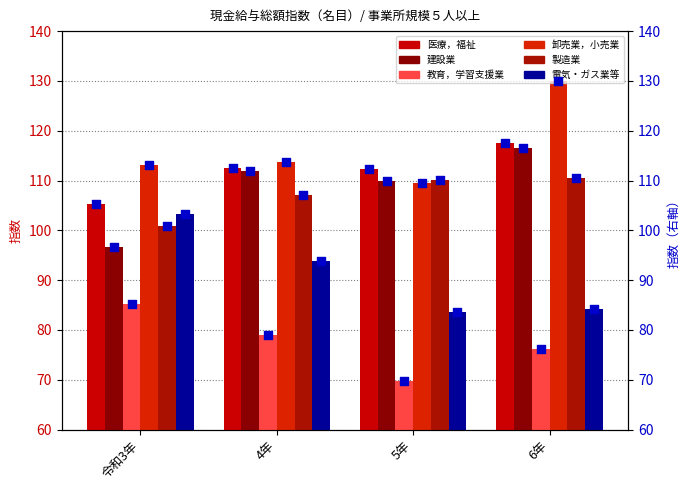

Is the value of 医療，福祉 at 4年 greater than the value of 教育，学習支援業 at 6年?

Yes